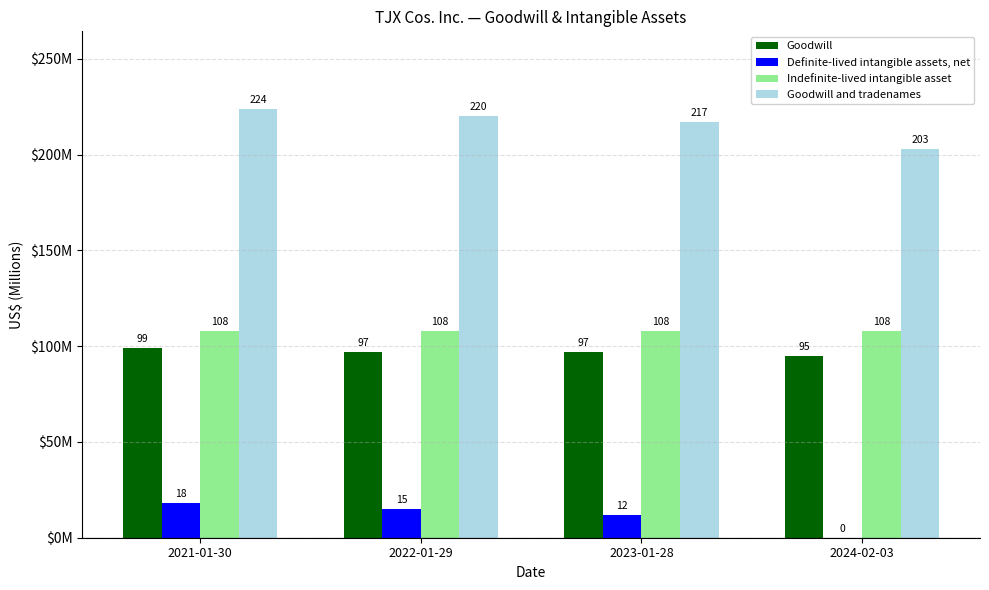

Between 2022-01-29 and 2023-01-28, which series saw the biggest shift?

Definite-lived intangible assets, net